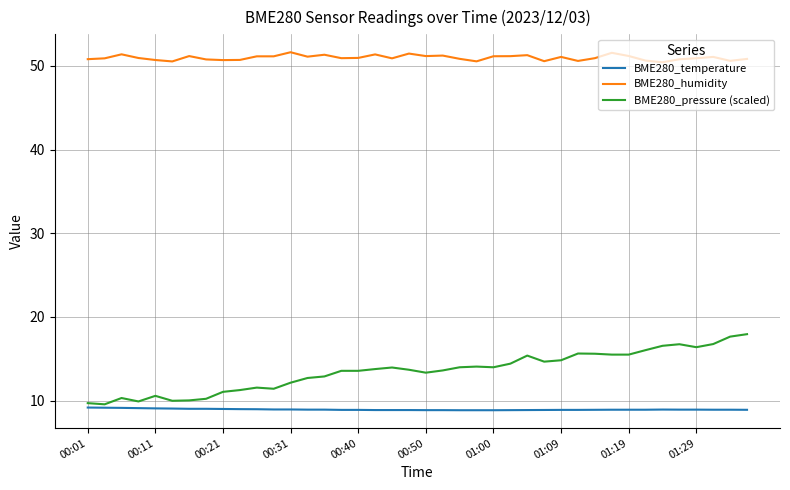

At how many categories does at least one series exceed 24?

40